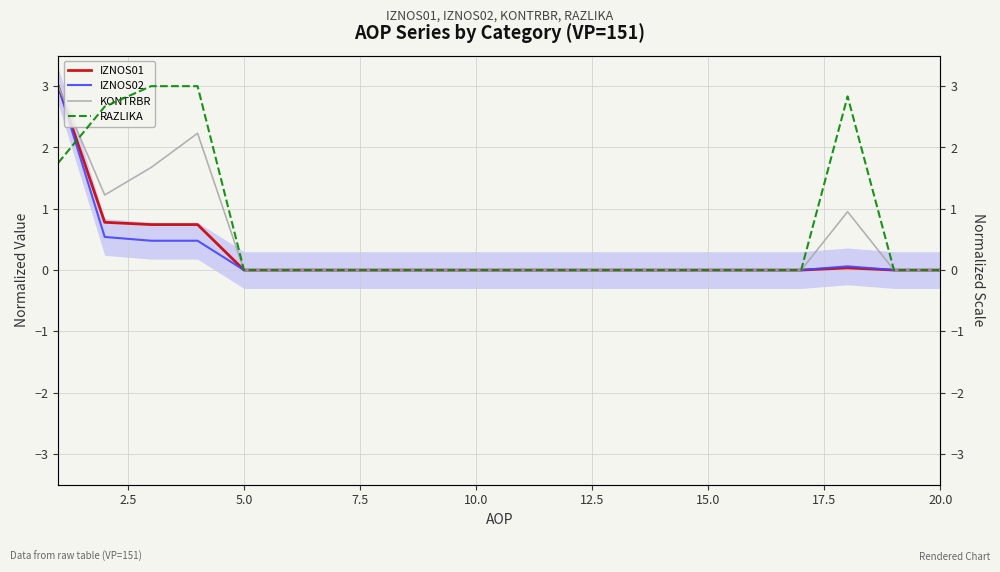

Reading right to left, extract all data points from this chart.

IZNOS01: 0.0	0.0	0.0	0.0	0.0	0.0	0.0	0.0	0.0	0.0	0.0	0.0	0.0	0.0	0.0	0.0	0.7	0.7	0.8	3.0
IZNOS02: 0.0	0.0	0.1	0.0	0.0	0.0	0.0	0.0	0.0	0.0	0.0	0.0	0.0	0.0	0.0	0.0	0.5	0.5	0.5	3.0
KONTRBR: 0.0	0.0	1.0	0.0	0.0	0.0	0.0	0.0	0.0	0.0	0.0	0.0	0.0	0.0	0.0	0.0	2.2	1.7	1.2	3.0
RAZLIKA: 0.0	0.0	2.8	0.0	0.0	0.0	0.0	0.0	0.0	0.0	0.0	0.0	0.0	0.0	0.0	0.0	3.0	3.0	2.7	1.8